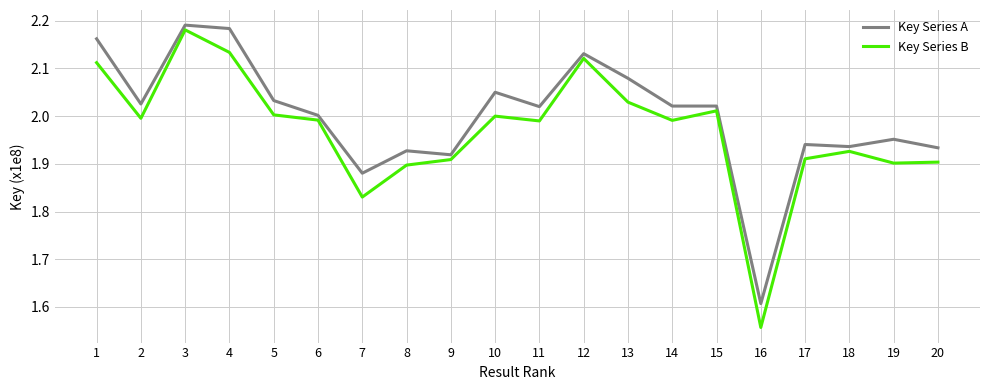

True or false: Key Series B has more than 1 interior local peaks.

True